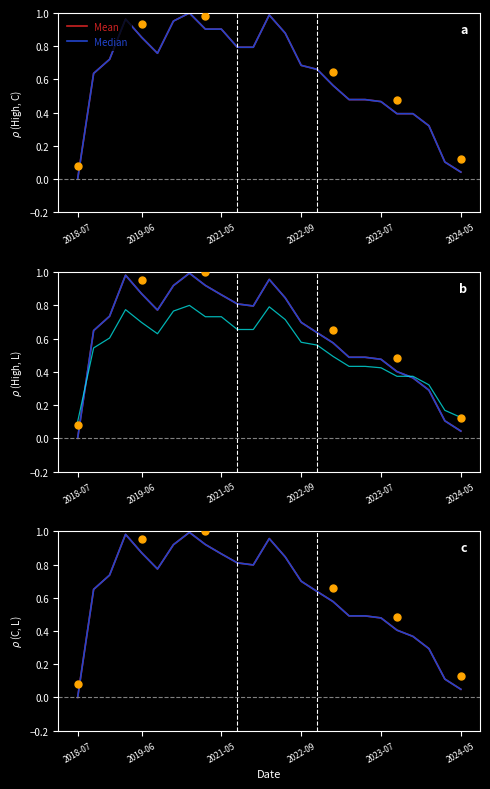

At which category is the sum across all series the highest?

2020-11